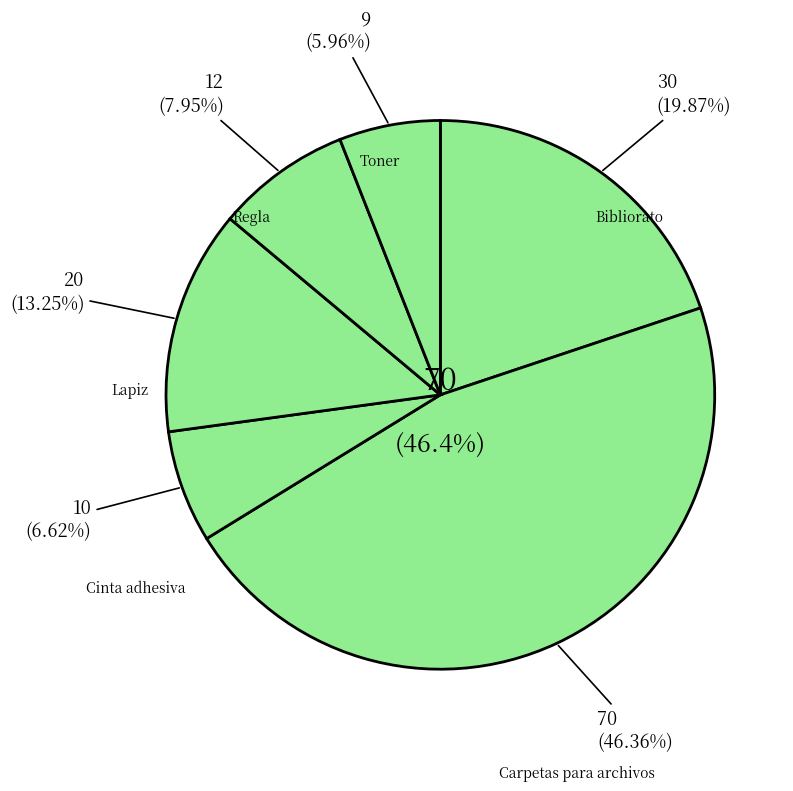

Is Toner the majority of the pie?

No